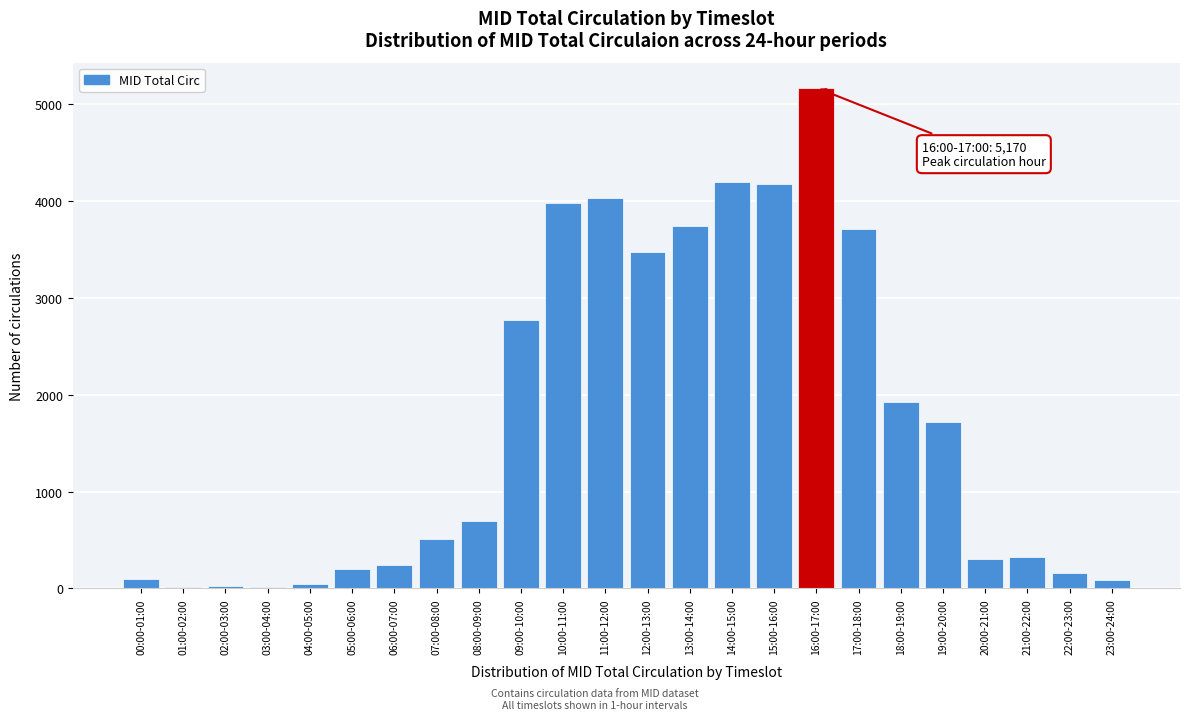

What is the greatest value displayed?

5170